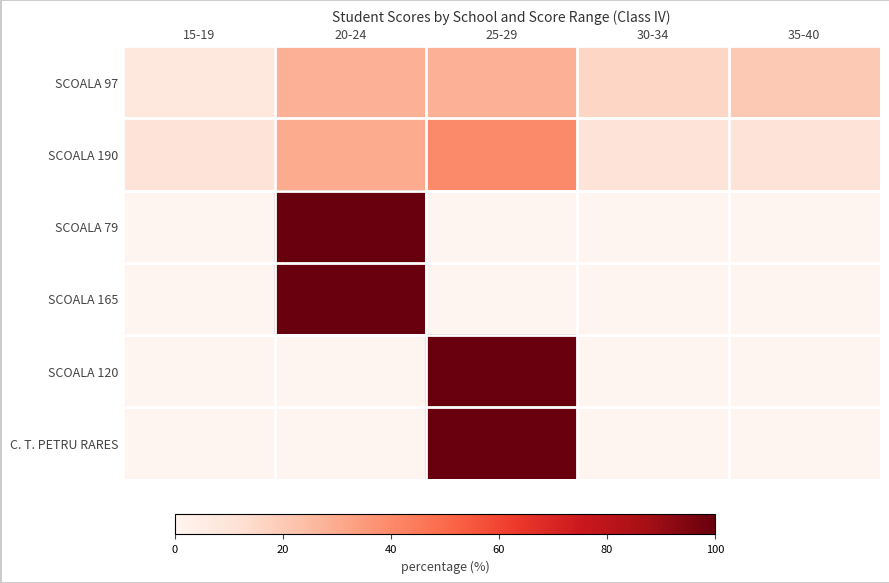

Reading left to right, extract all data points from this chart.

SCOALA 97: 15-19=8.0	20-24=28.0	25-29=28.0	30-34=16.0	35-40=20.0
SCOALA 190: 15-19=10.0	20-24=30.0	25-29=40.0	30-34=10.0	35-40=10.0
SCOALA 79: 15-19=0.0	20-24=100.0	25-29=0.0	30-34=0.0	35-40=0.0
SCOALA 165: 15-19=0.0	20-24=100.0	25-29=0.0	30-34=0.0	35-40=0.0
SCOALA 120: 15-19=0.0	20-24=0.0	25-29=100.0	30-34=0.0	35-40=0.0
C. T. PETRU RARES: 15-19=0.0	20-24=0.0	25-29=100.0	30-34=0.0	35-40=0.0